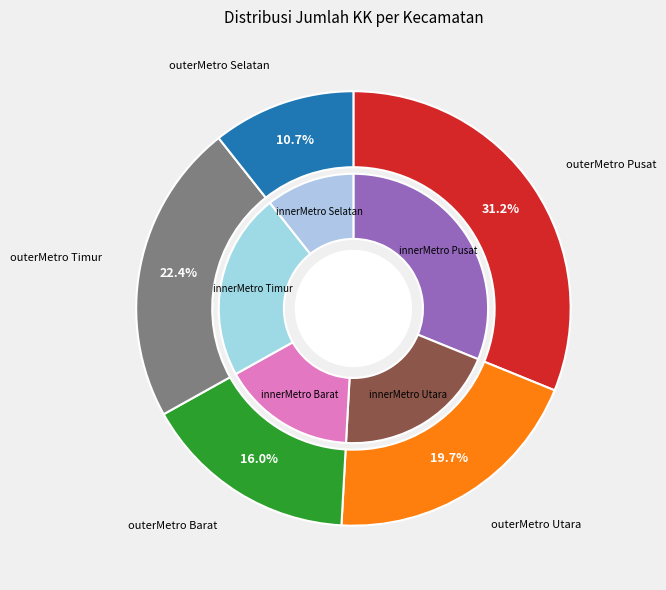

Between Metro Utara and Metro Timur, which is larger?

Metro Timur